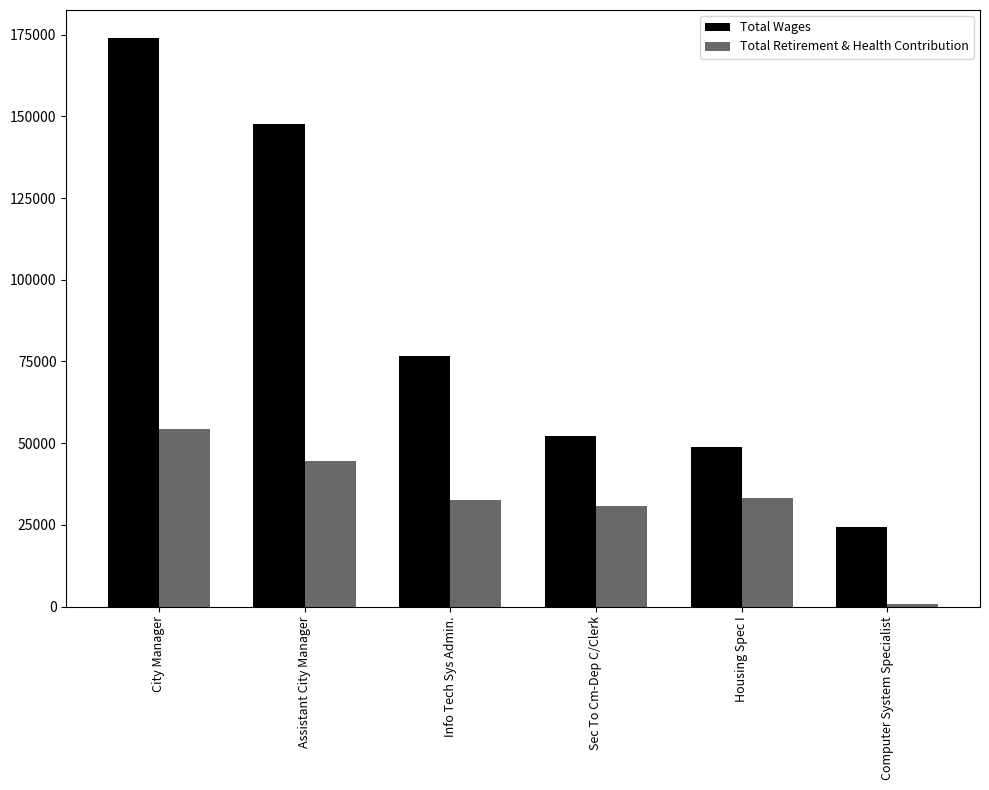

The value of Total Retirement & Health Contribution at Housing Spec I is 57246. True or false?

False